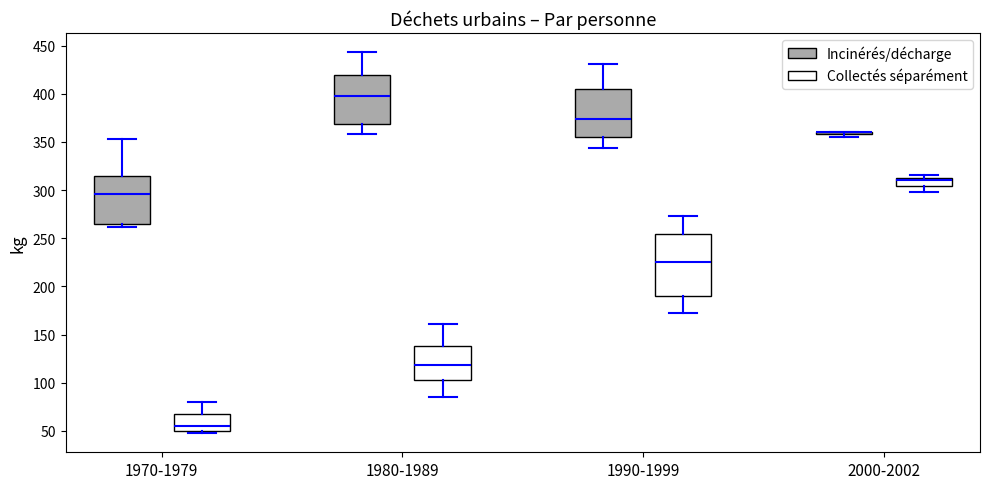

Reading left to right, transcribe this box plot: for each box, give where its median line is, the range the box spans, and where its two whiskers end, as read against the y-axis. The values are not printed on the chart, so give them approximately, as read against the axis.

1970-1979 (Incinérés/décharge): median 295, box 265 to 315, whiskers 260 to 355
1970-1979 (Collectés séparément): median 55, box 50 to 70, whiskers 50 (just below the box's lower edge) to 80
1980-1989 (Incinérés/décharge): median 400, box 370 to 420, whiskers 360 to 445
1980-1989 (Collectés séparément): median 120, box 105 to 140, whiskers 85 to 160
1990-1999 (Incinérés/décharge): median 375, box 355 to 405, whiskers 345 to 430
1990-1999 (Collectés séparément): median 225, box 190 to 255, whiskers 170 to 275
2000-2002 (Incinérés/décharge): box collapsed to a line at 360, whiskers 355 to 360
2000-2002 (Collectés séparément): median 310, box 305 to 315, whiskers 300 to 315 (just above the box's upper edge)